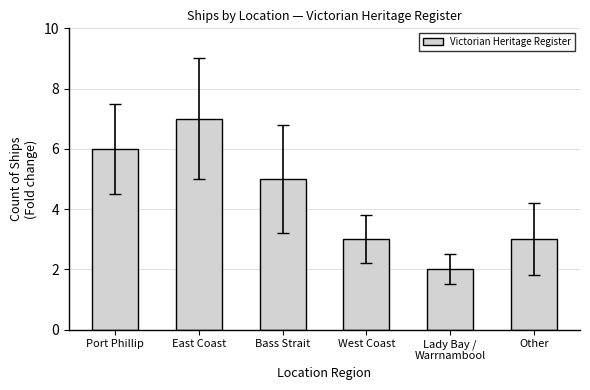

What is the sum of all values?

26